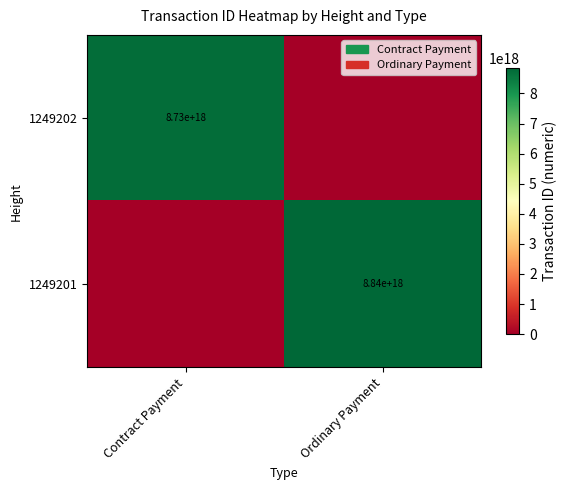

Is the value of 1249202 at Contract Payment greater than the value of 1249201 at Ordinary Payment?

No